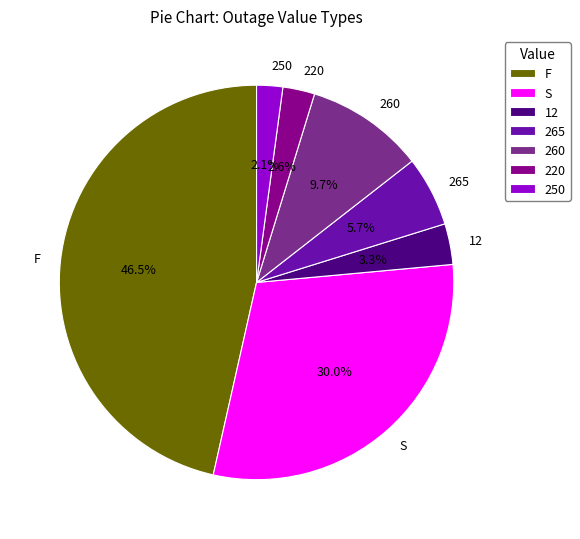

Count the number of slices in the pie.

7